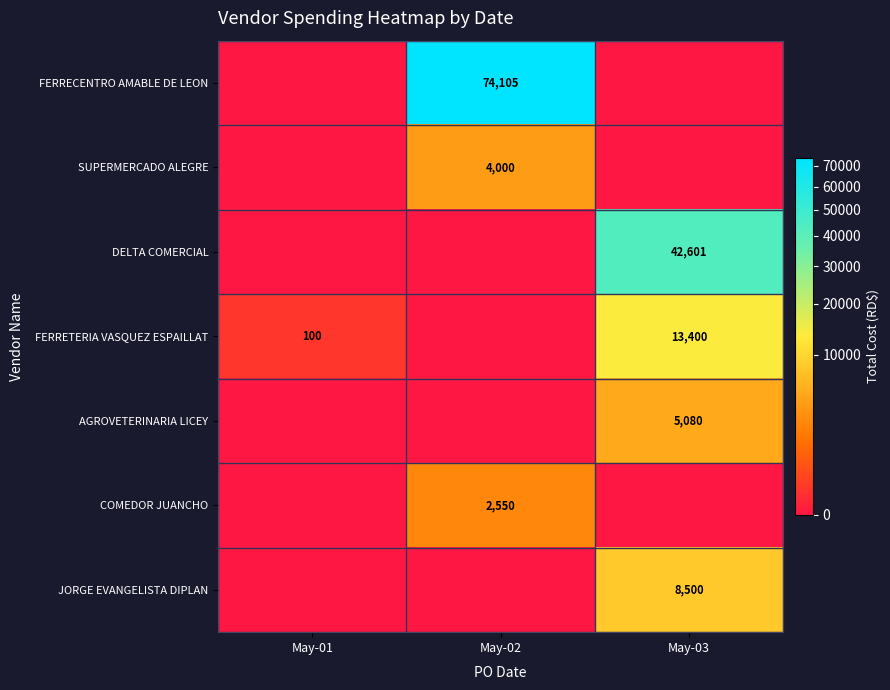

The DELTA COMERCIAL series shows 42601 at May-03. True or false?

True